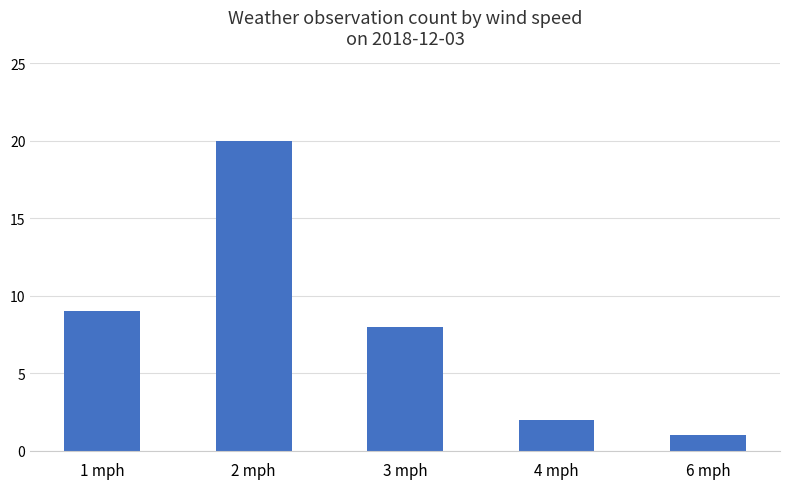

Reading left to right, extract all data points from this chart.

9	20	8	2	1